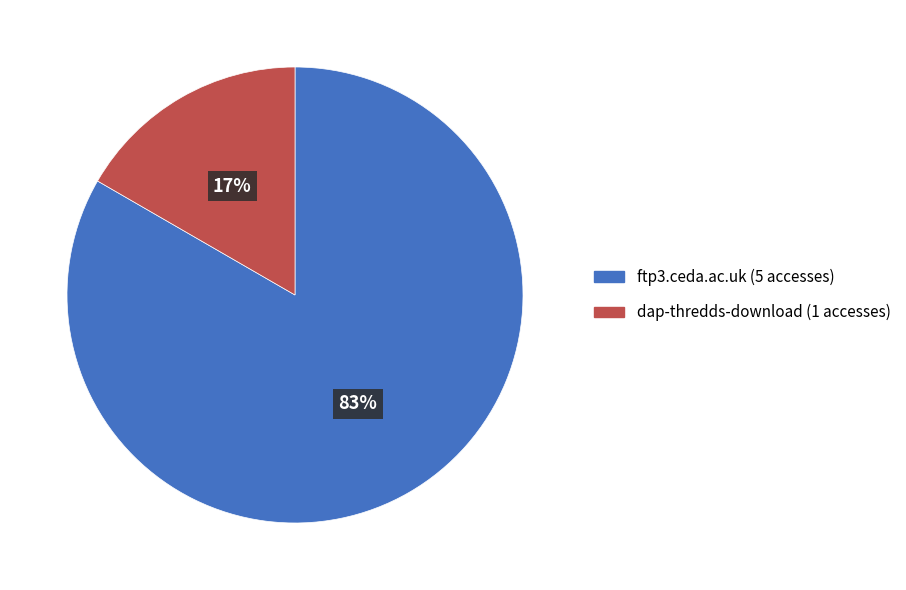

How many slices are in this pie chart?

2